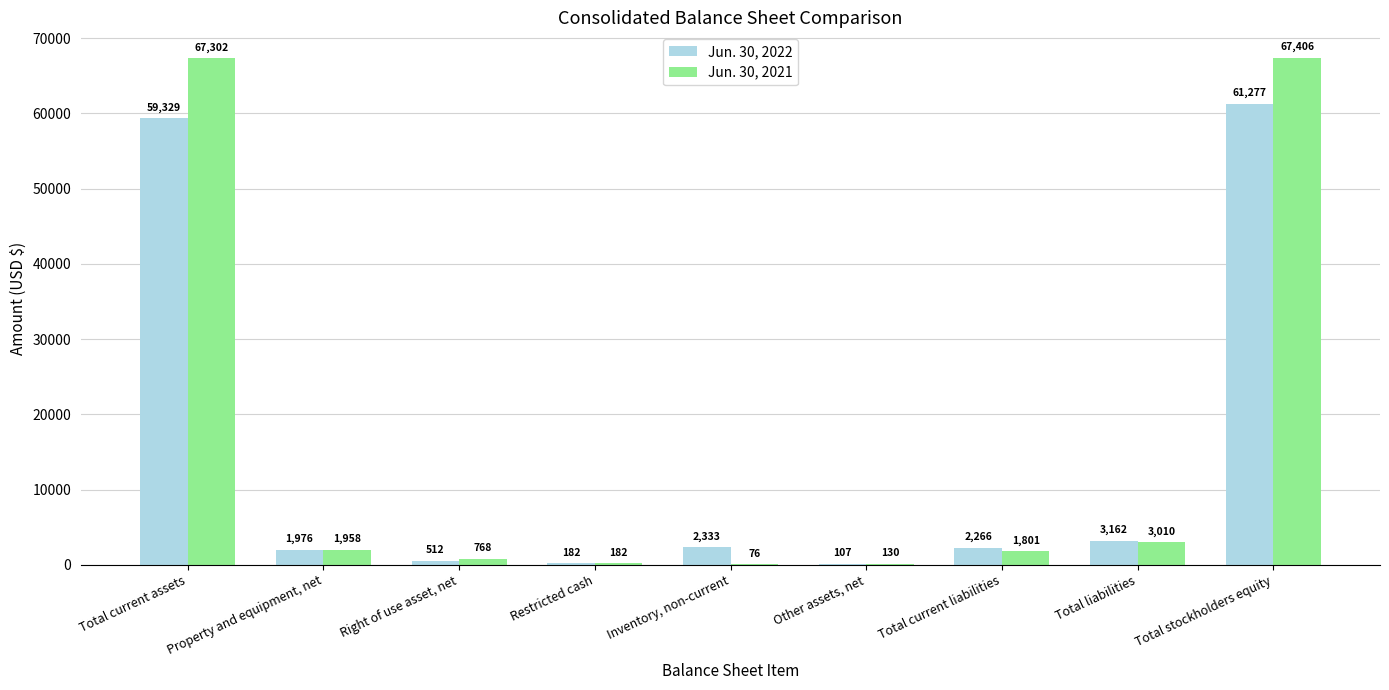

What is the difference between the Jun. 30, 2022 values at Right of use asset, net and Property and equipment, net?

1464